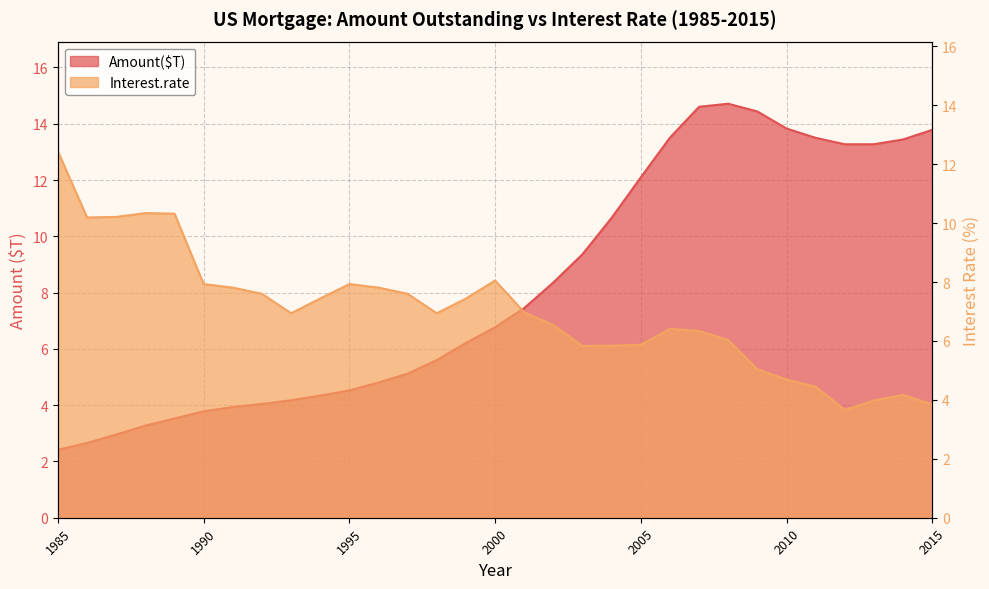

What is the value of the Interest.rate point at the 12th from the left?

7.8